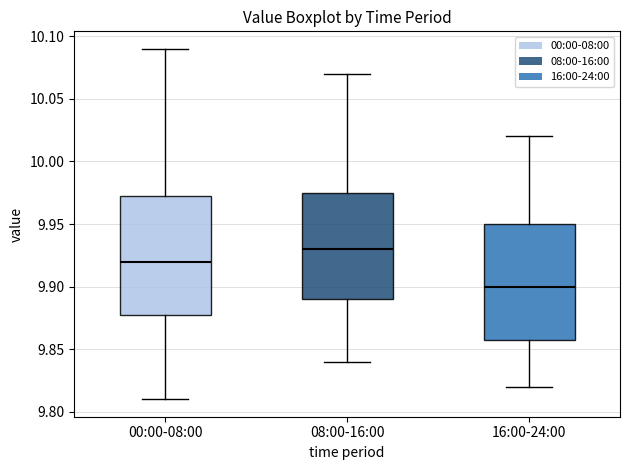

Which box's median line is the highest?

08:00-16:00